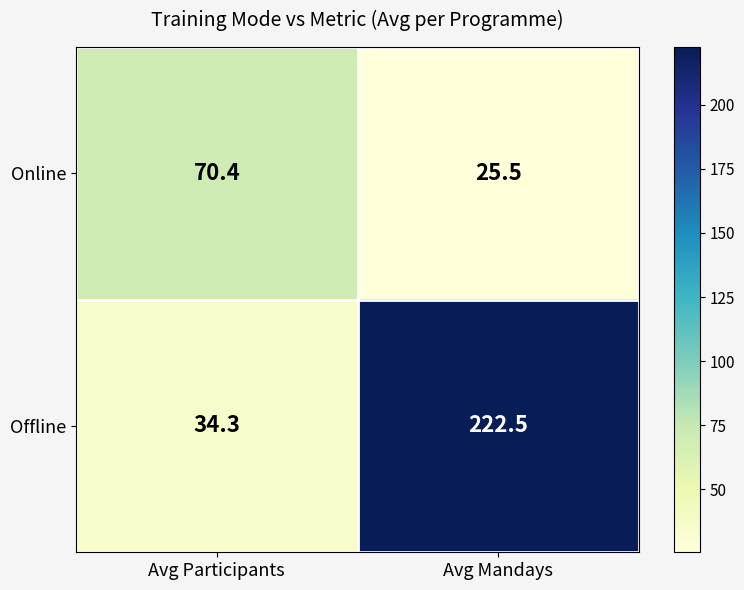

Which series has the largest total across all categories?

Offline